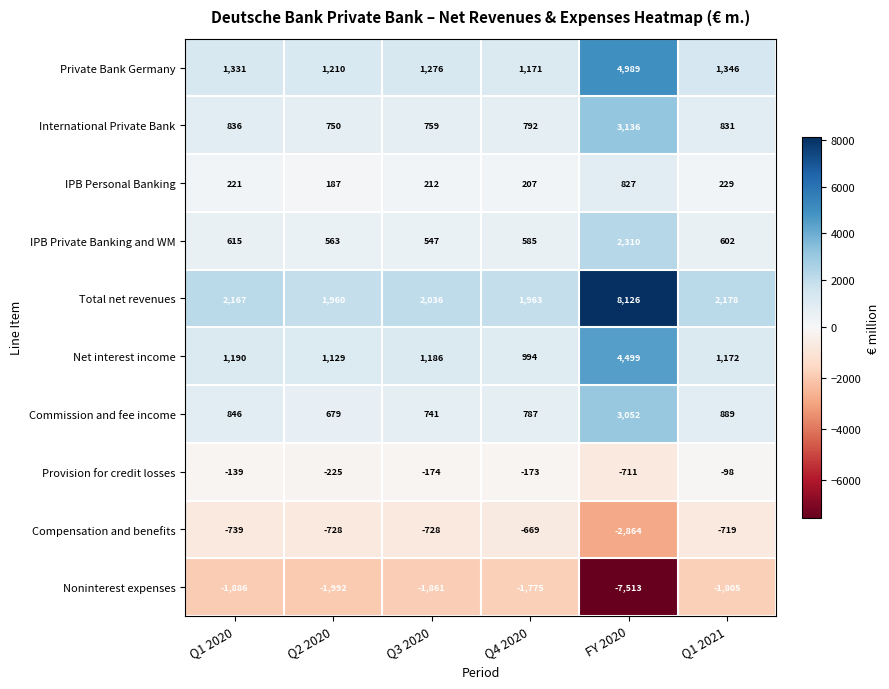

What is the average value of the International Private Bank series?

1184